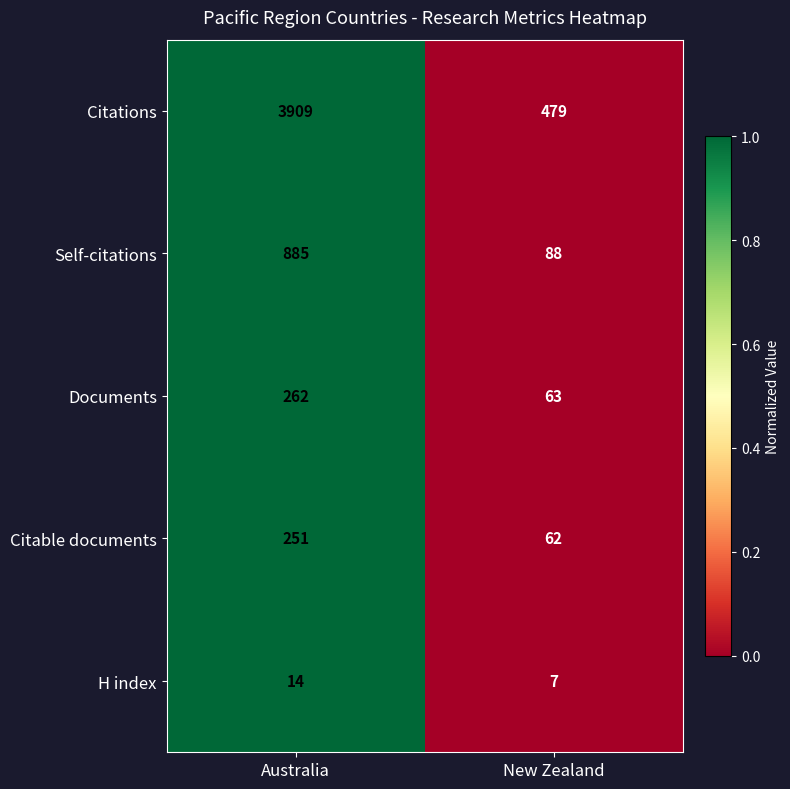

Reading left to right, what are all the values shown in this chart?

Citations: 3909	479
Self-citations: 885	88
Documents: 262	63
Citable documents: 251	62
H index: 14	7